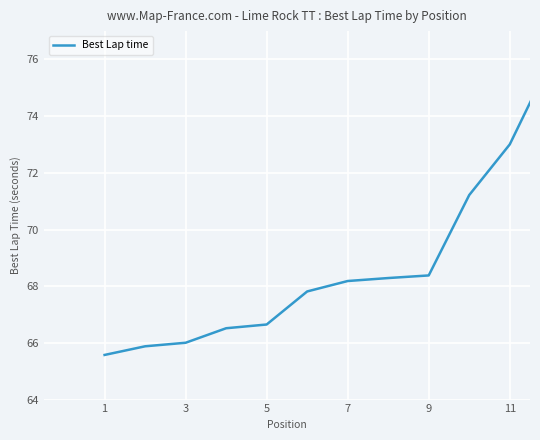

What is the difference between the maximum and minimum values?

10.4